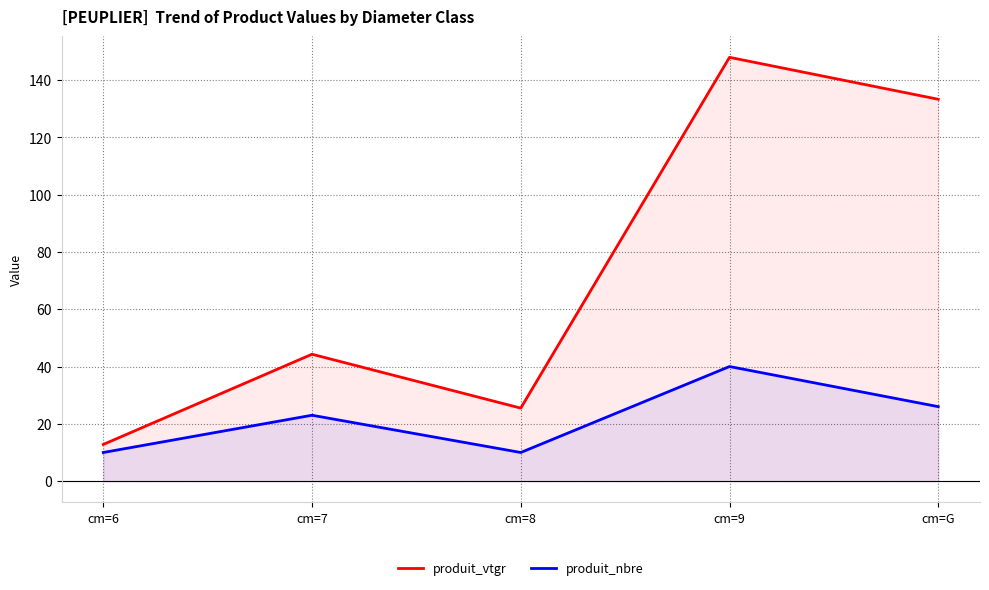

Reading right to left, what are all the values shown in this chart?

produit_vtgr: 133.3	147.9	25.5	44.3	12.8
produit_nbre: 26.0	40.0	10.0	23.0	10.0